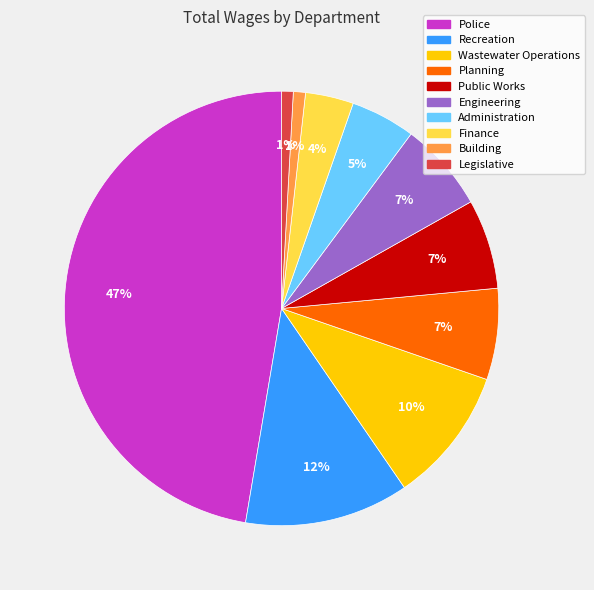

The Wastewater Operations slice represents 20% of the pie. True or false?

False